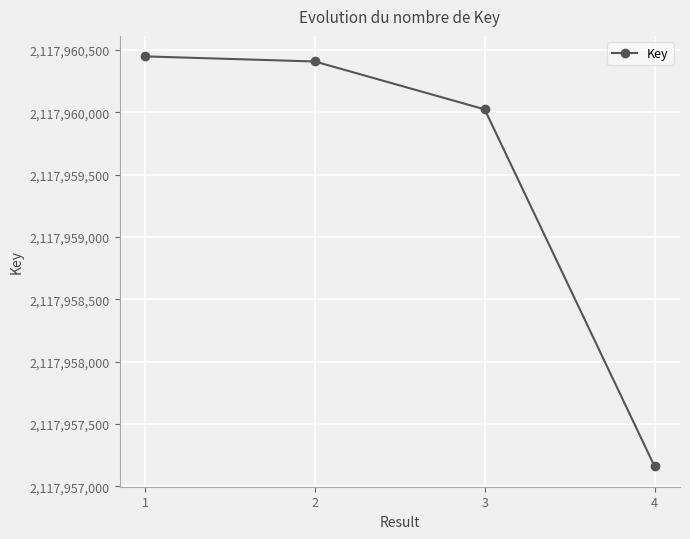

What is the value of the 4th point from the left?

2117957161